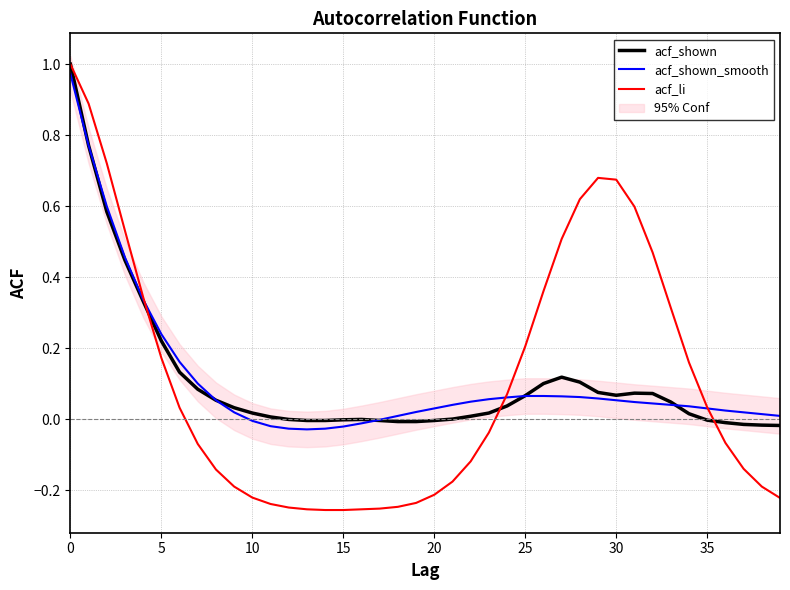

How many values in acf_shown are below zero?

12